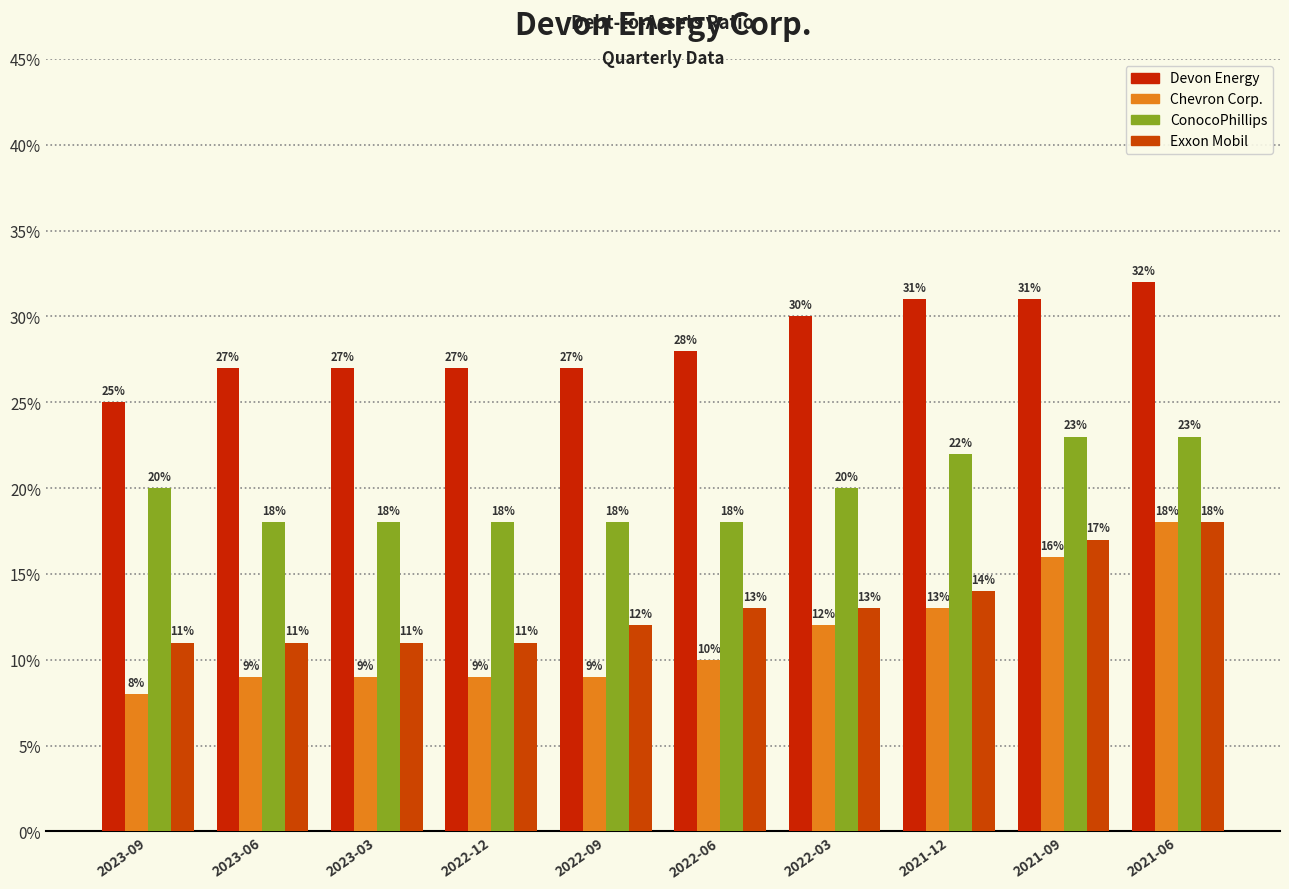

Between 2023-03 and 2023-06, which is larger?

2023-03